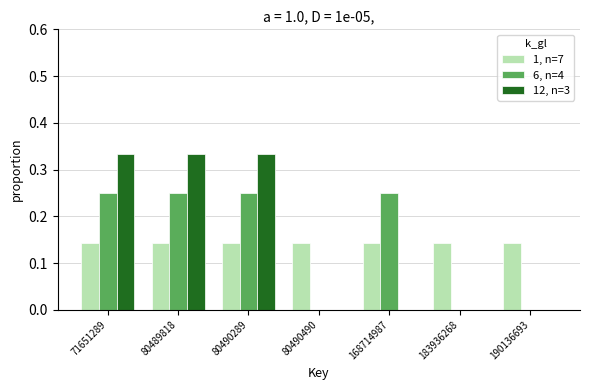

The 1, n=7 series shows 0.2 at 190136693. True or false?

False